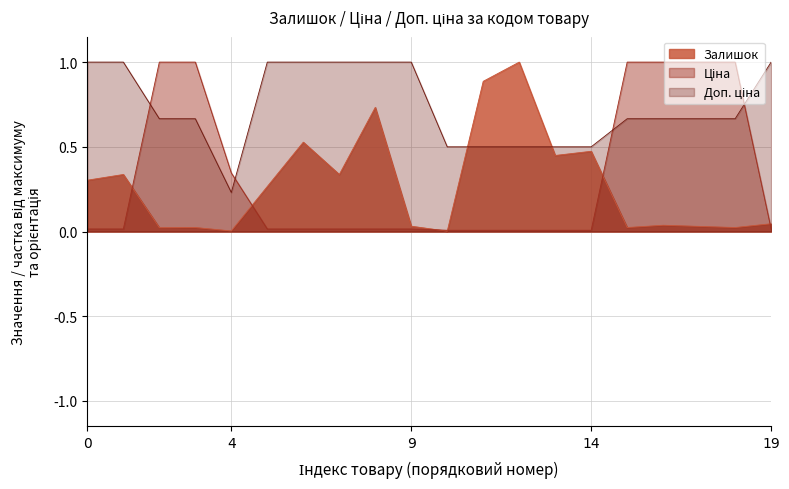

List the series in order of their peak value, highest first.

Залишок, Ціна, Доп. ціна